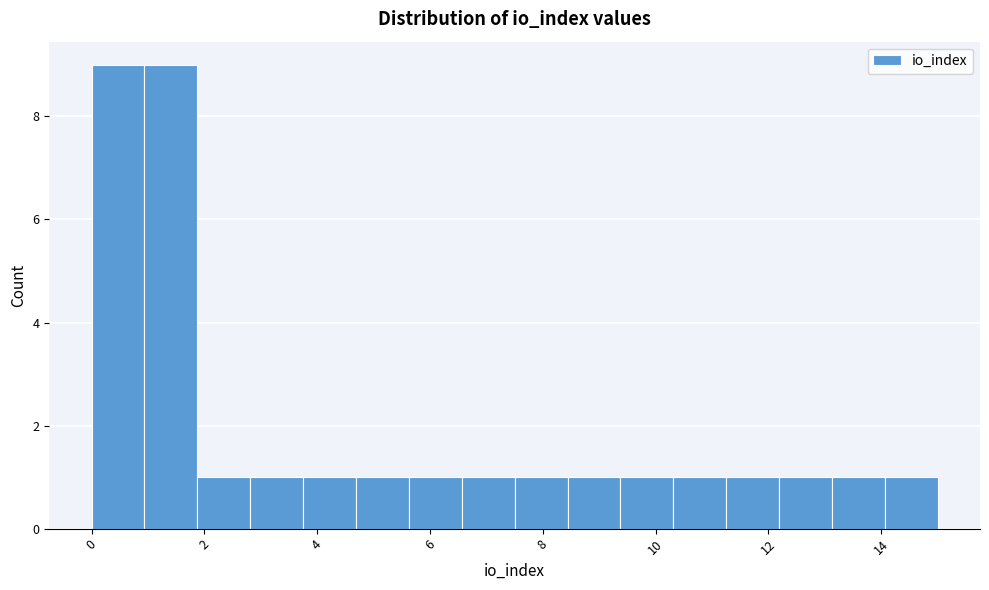

Reading left to right, transcribe this chart: for each bar, give the range it covers on the x-axis and its height. Neither the bar edges nor the heights are printed on the chart, so give them approximately, as read against the axes.

0.0 to 1.0: 9
1.0 to 1.8: 9
1.8 to 2.8: 1
2.8 to 3.8: 1
3.8 to 4.6: 1
4.6 to 5.6: 1
5.6 to 6.6: 1
6.6 to 7.6: 1
7.6 to 8.4: 1
8.4 to 9.4: 1
9.4 to 10.4: 1
10.4 to 11.2: 1
11.2 to 12.2: 1
12.2 to 13.2: 1
13.2 to 14.0: 1
14.0 to 15.0: 1